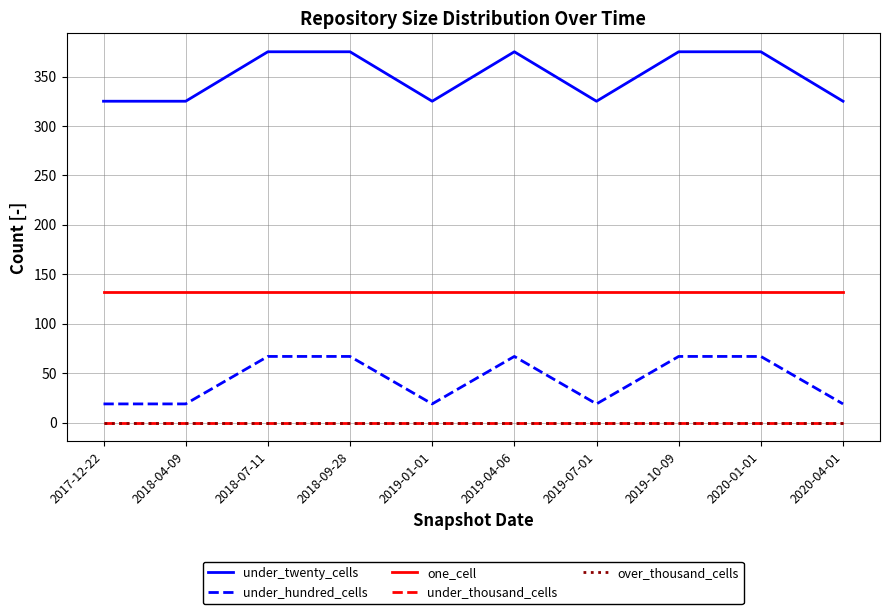

Between 2018-07-11 and 2018-09-28, which series saw the biggest shift?

under_twenty_cells